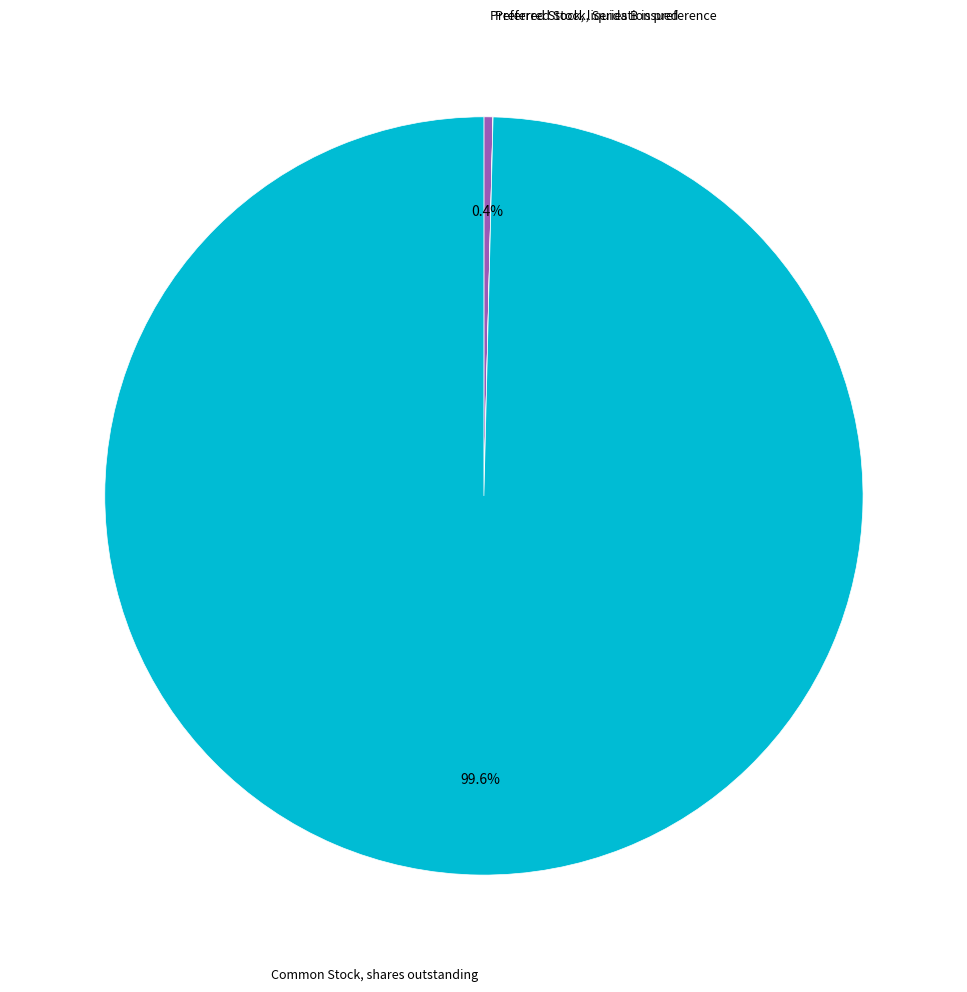

Is there a majority slice in this chart?

Yes